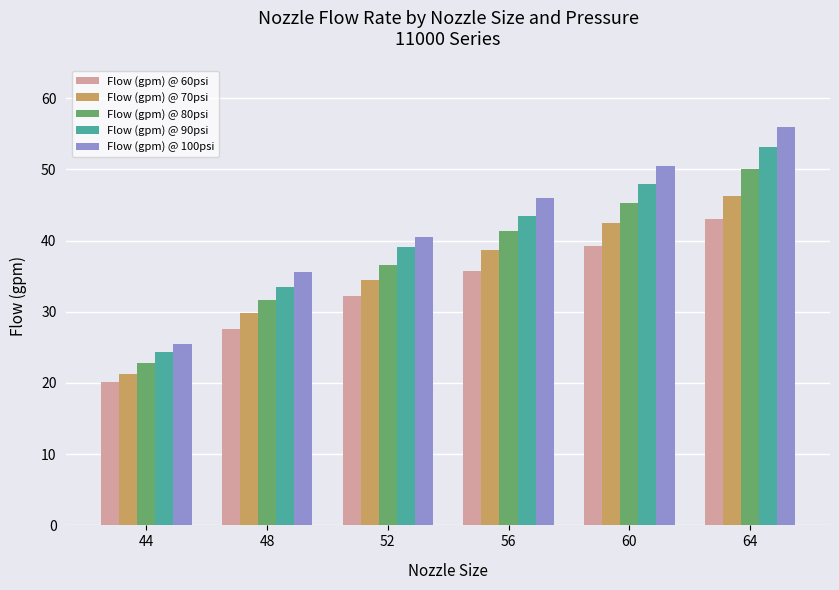

What is the sum of all Flow (gpm) @ 100psi values?

254.0